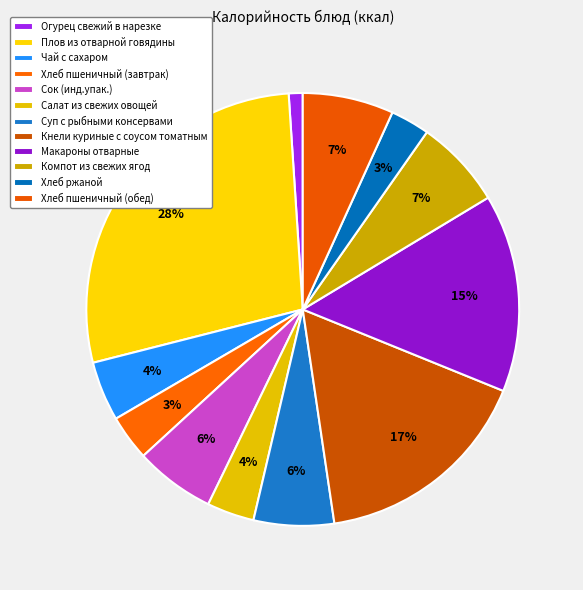

What percentage is NOT represented by Плов из отварной говядины?

72.1%